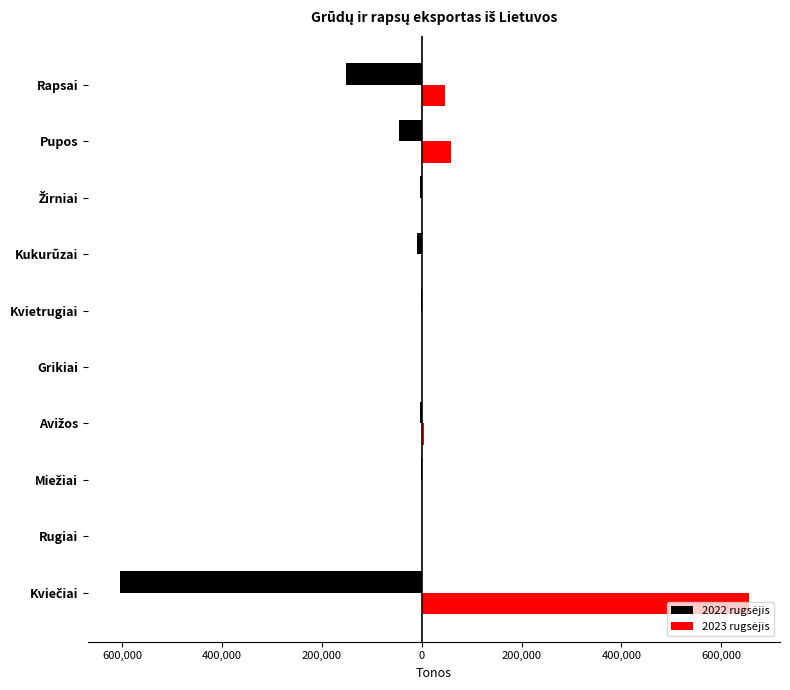

How many bars are there in each group?

2